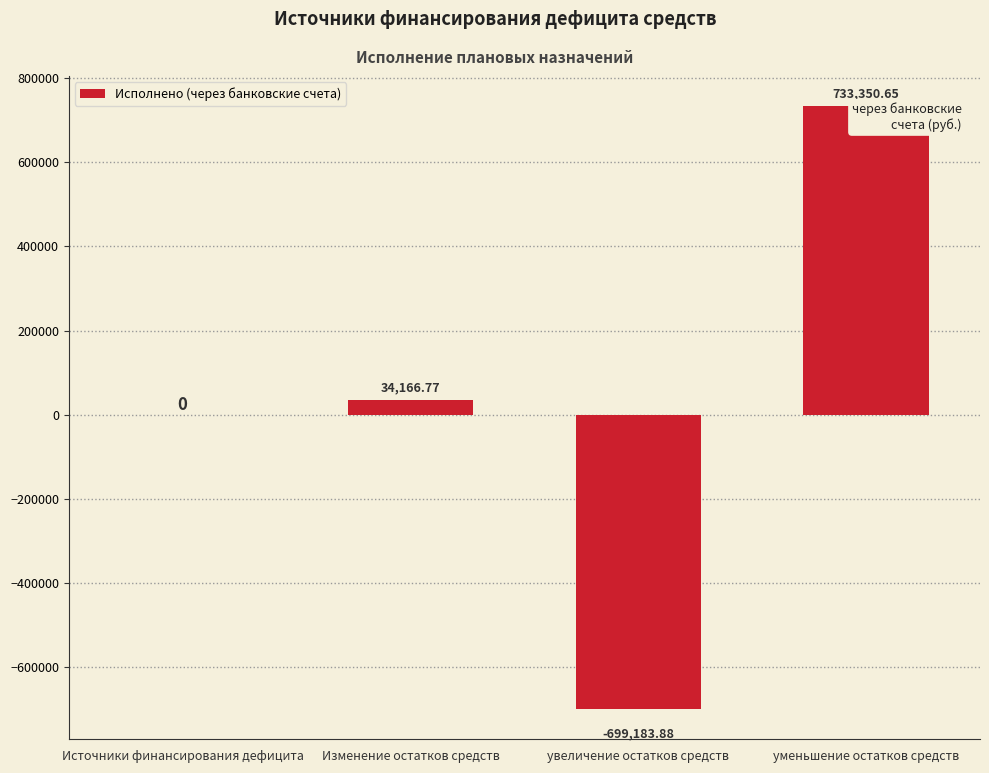

What is the change in value from Изменение остатков средств to увеличение остатков средств?

-733350.7